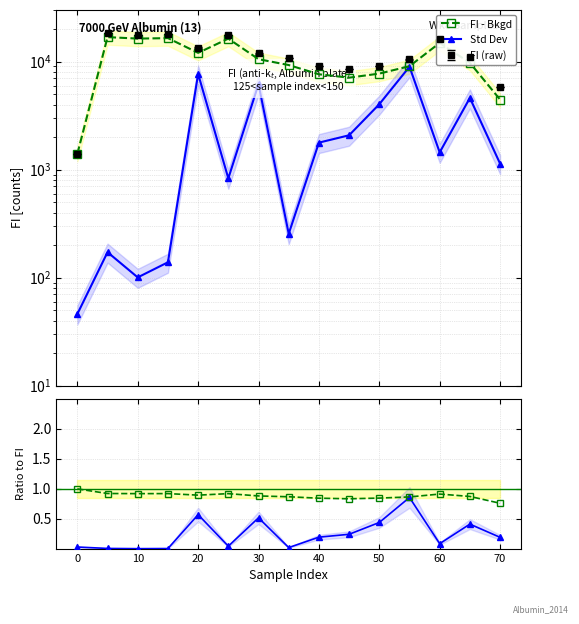

Is the value of Std Dev at 70 greater than the value of FI - Bkgd at 60?

No